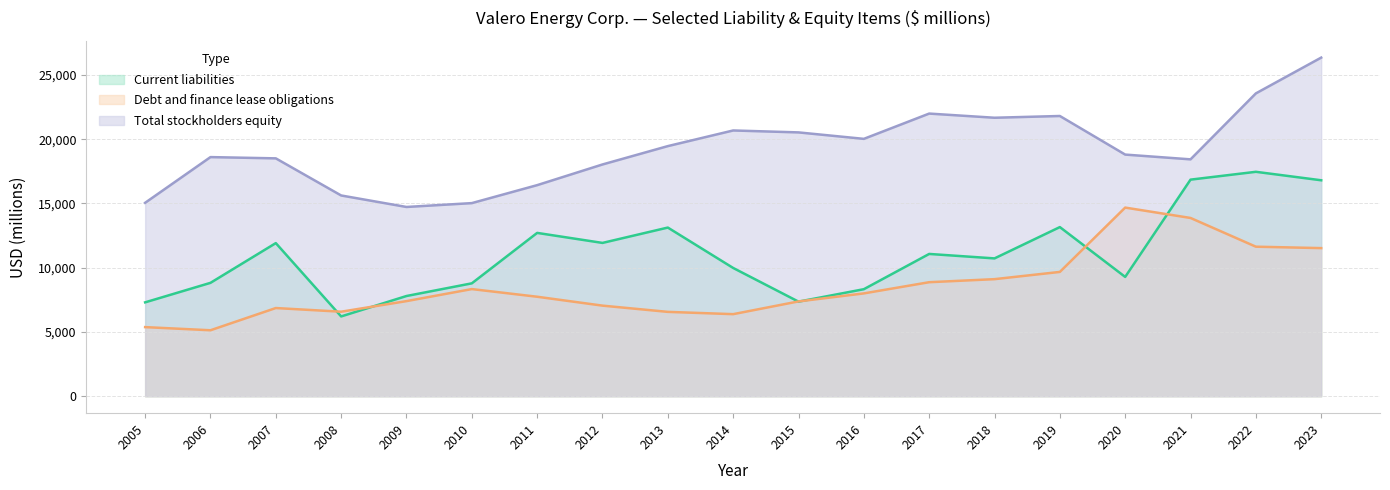

Reading left to right, transcribe all the data shown in this chart.

Current liabilities: 2005=7305	2006=8822	2007=11914	2008=6209	2009=7798	2010=8784	2011=12708	2012=11929	2013=13123	2014=9980	2015=7360	2016=8328	2017=11071	2018=10724	2019=13160	2020=9283	2021=16851	2022=17461	2023=16802
Debt and finance lease obligations: 2005=5378	2006=5133	2007=6862	2008=6576	2009=7400	2010=8337	2011=7741	2012=7049	2013=6564	2014=6386	2015=7377	2016=8001	2017=8872	2018=9109	2019=9672	2020=14677	2021=13870	2022=11635	2023=11524
Total stockholders equity: 2005=15050	2006=18605	2007=18507	2008=15620	2009=14725	2010=15025	2011=16423	2012=18032	2013=19460	2014=20677	2015=20527	2016=20024	2017=21991	2018=21667	2019=21803	2020=18801	2021=18430	2022=23561	2023=26346